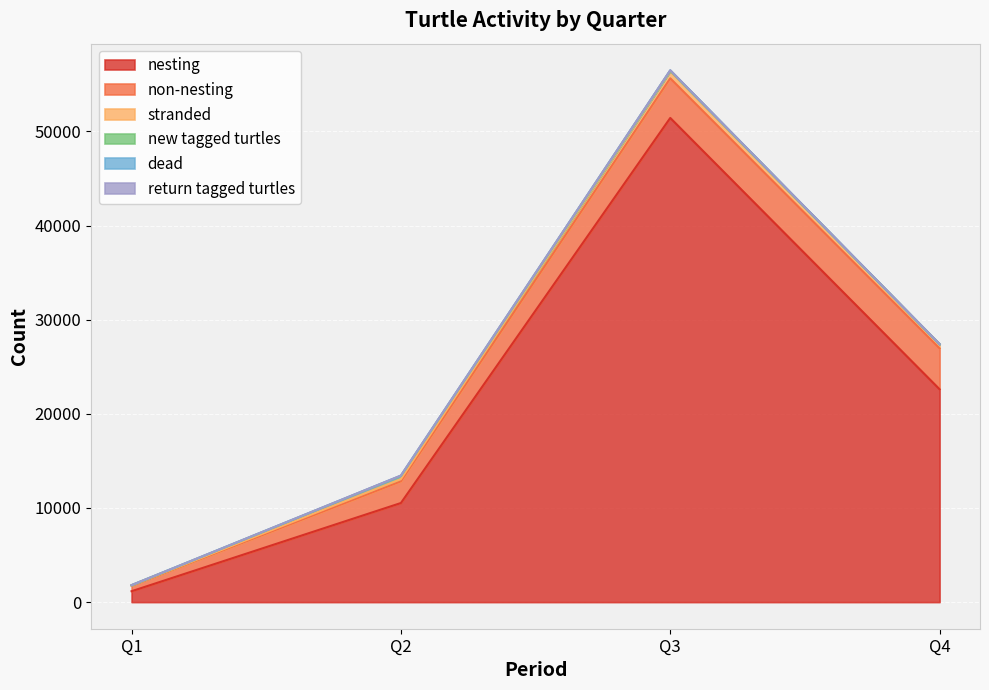

How many categories are shown in the chart?

4